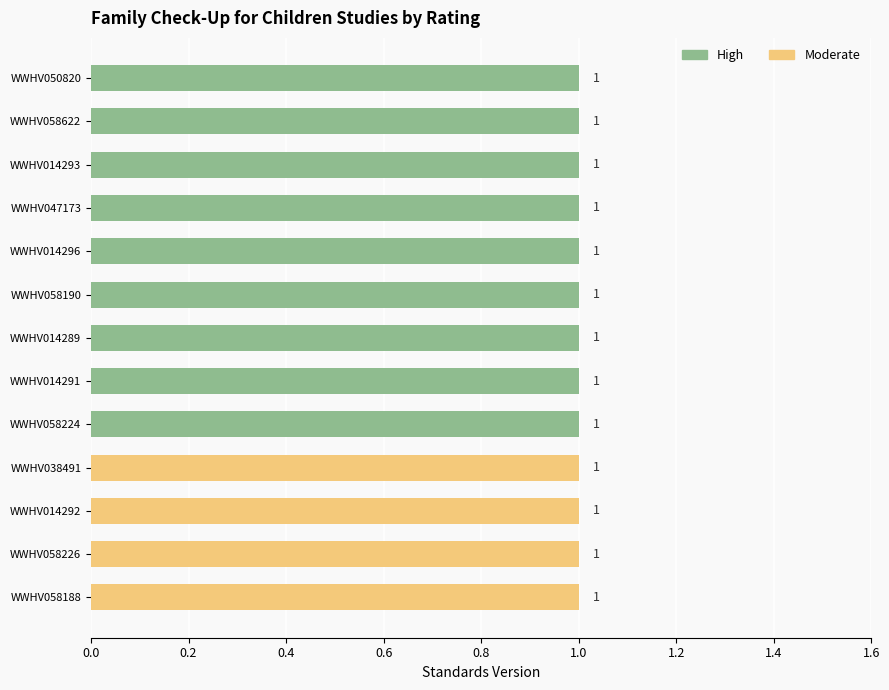

What position from the right is WWHV058224?

5